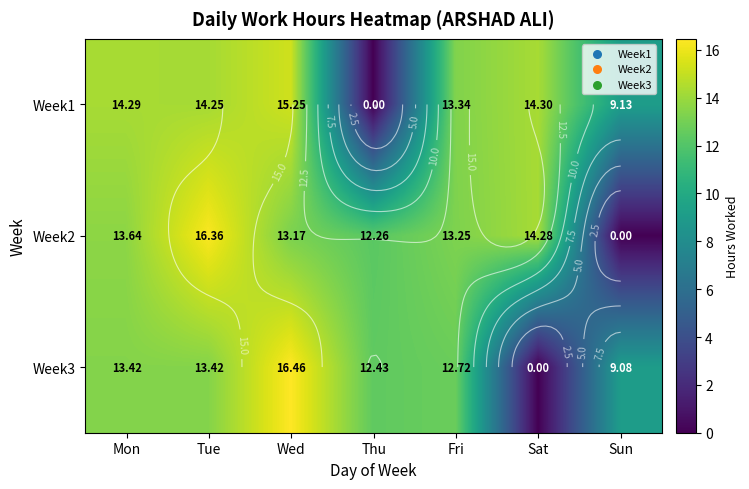

Between Fri and Sat, which is larger?

Sat